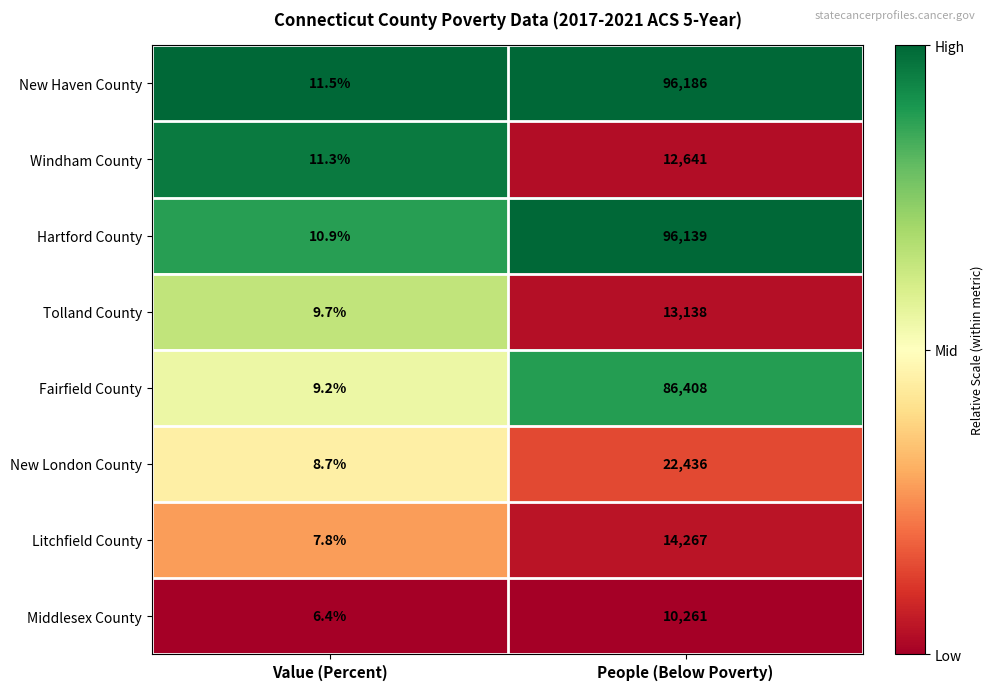

The value of Litchfield County at Value (Percent) is 7.8. True or false?

True